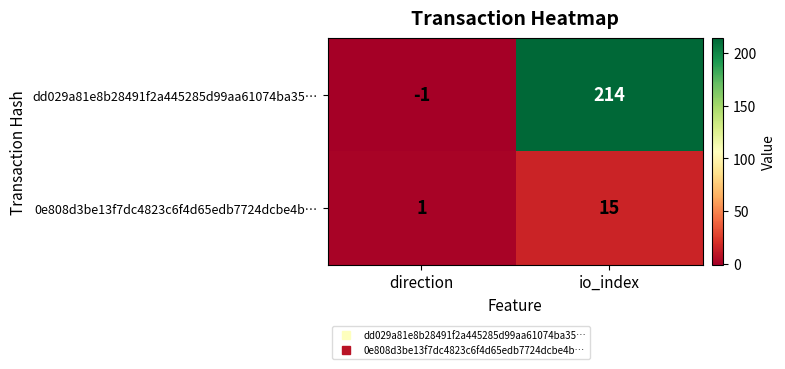

Rank the series by their average value, from lowest to highest.

0e808d3be13f7dc4823c6f4d65edb7724dcbe4b…, dd029a81e8b28491f2a445285d99aa61074ba35…